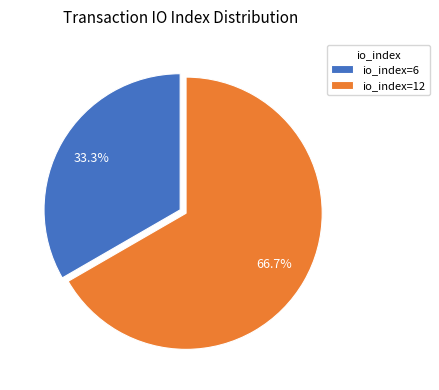

To the nearest percent, what is the combined percentage of io_index=6 and io_index=12?

100%